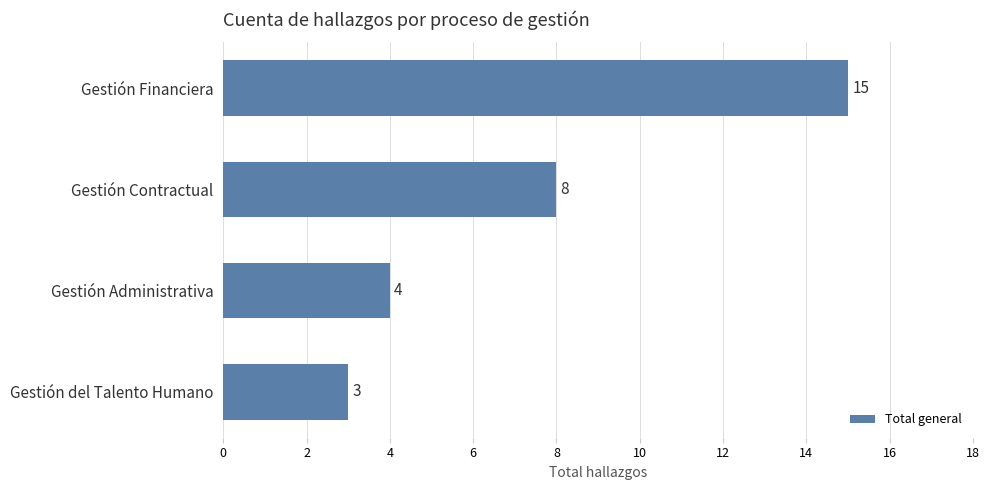

List the labels in order of value, largest first.

Gestión Financiera, Gestión Contractual, Gestión Administrativa, Gestión del Talento Humano